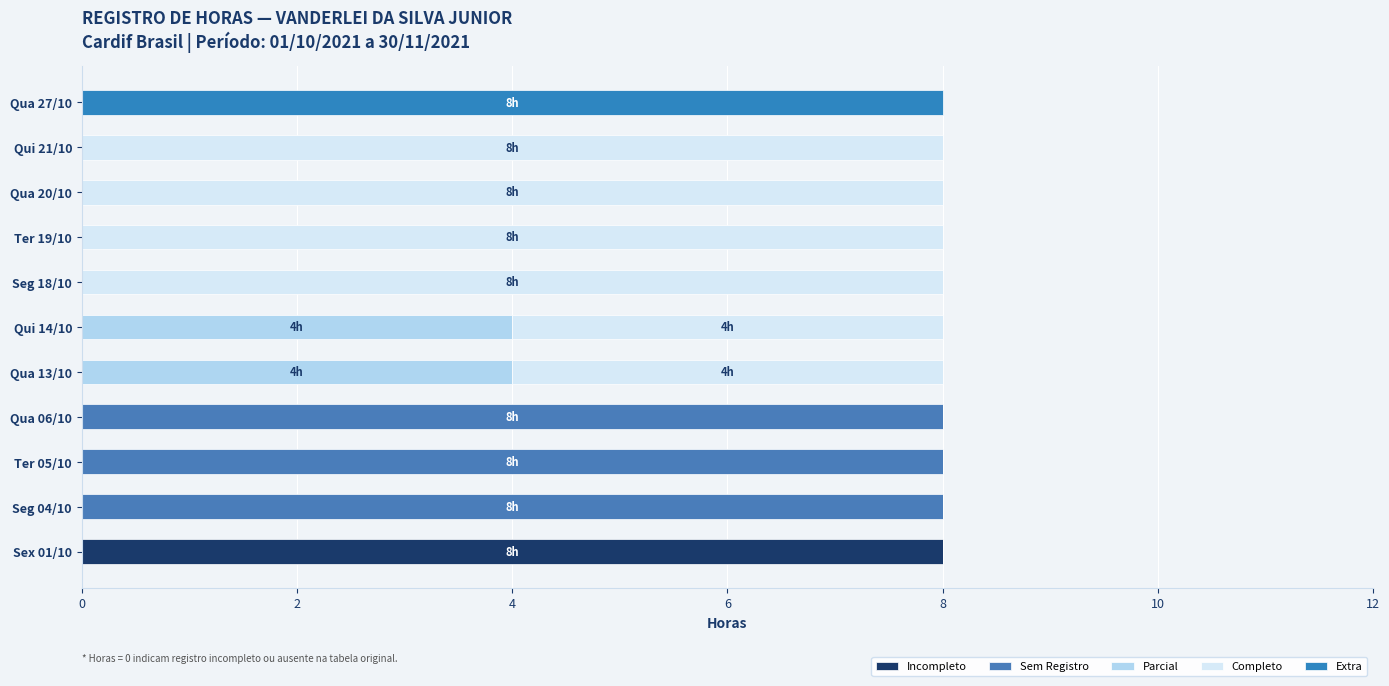

Count the number of categories in the chart.

11